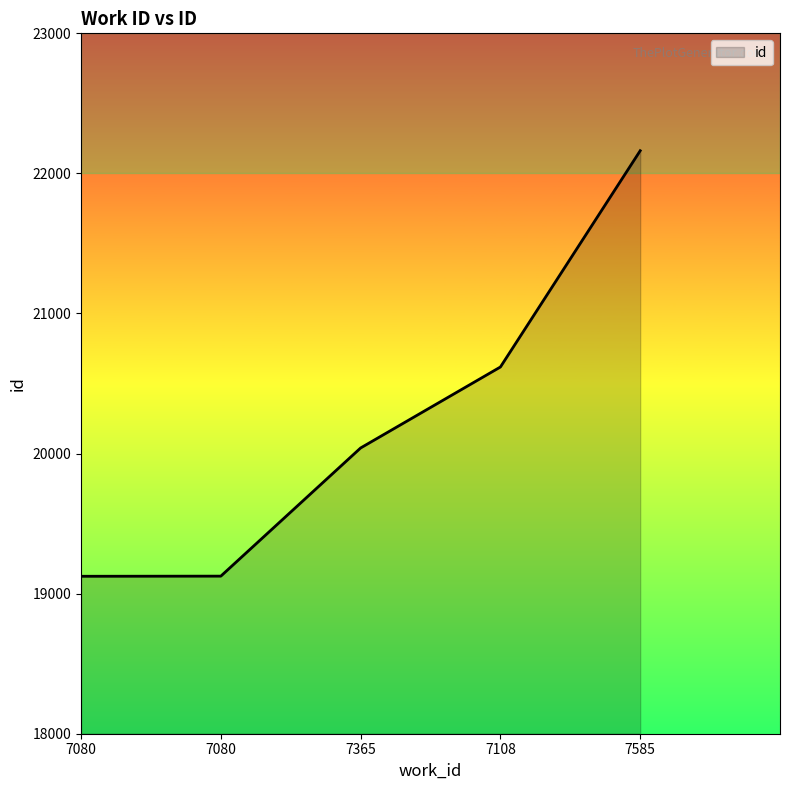

Reading left to right, what are all the values shown in this chart?

7080=19124	7080=19125	7365=20040	7108=20618	7585=22162